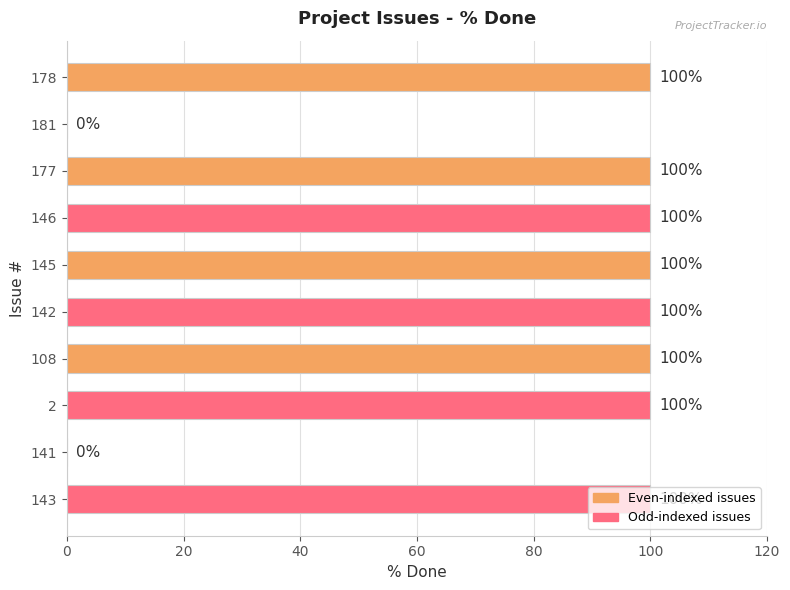

What is the sum of the values at 145 and 2?

200